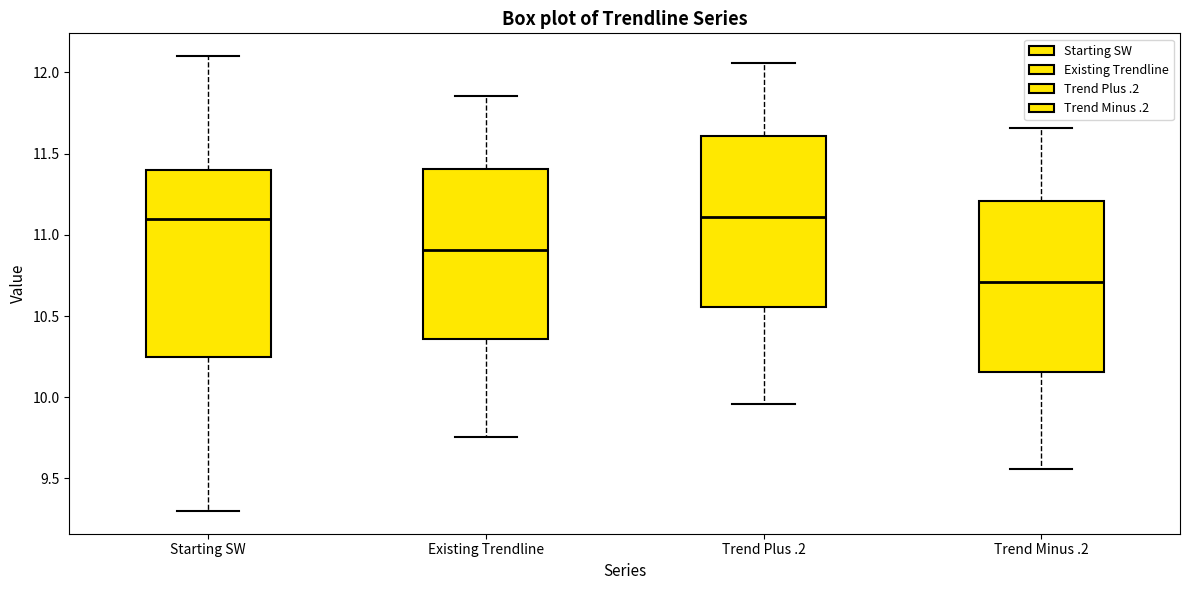

Reading left to right, transcribe this box plot: for each box, give where its median line is, the range the box spans, and where its two whiskers end, as read against the y-axis. The values are not printed on the chart, so give them approximately, as read against the axis.

Starting SW: median 11.10, box 10.25 to 11.40, whiskers 9.30 to 12.10
Existing Trendline: median 10.90, box 10.35 to 11.40, whiskers 9.75 to 11.85
Trend Plus .2: median 11.10, box 10.55 to 11.60, whiskers 9.95 to 12.05
Trend Minus .2: median 10.70, box 10.15 to 11.20, whiskers 9.55 to 11.65